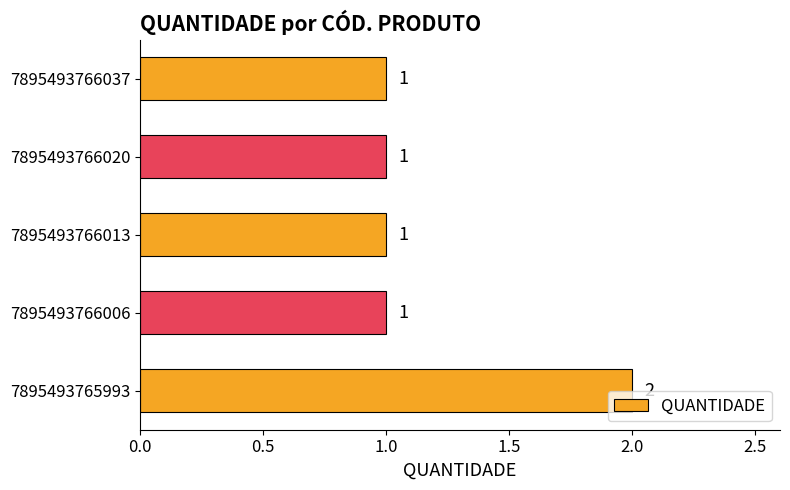

Between 7895493765993 and 7895493766020, which is larger?

7895493765993